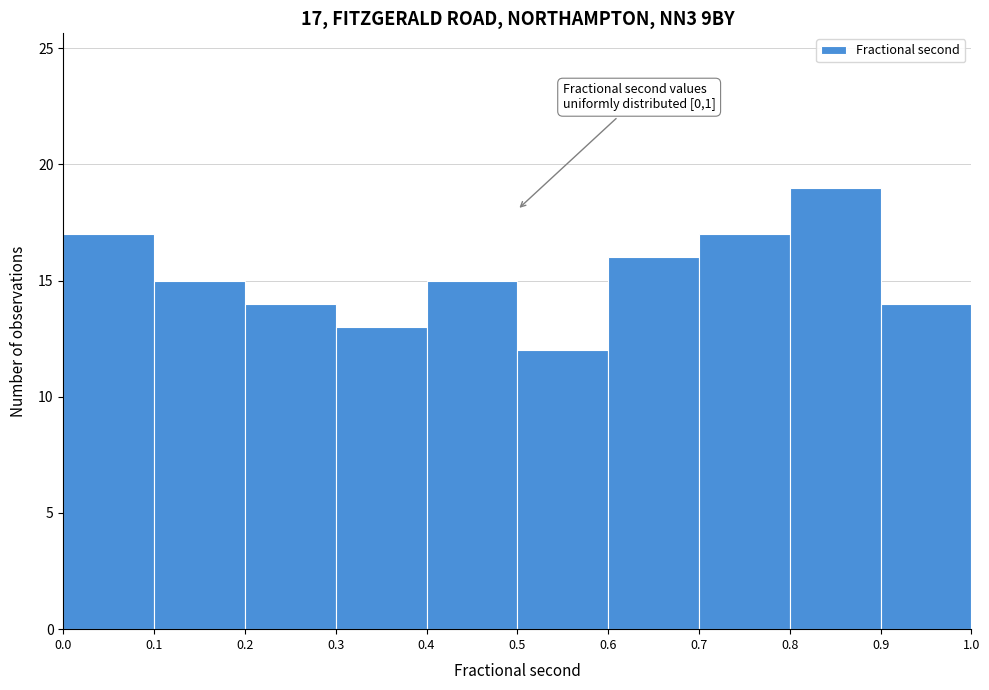

Over which range of the x-axis is the bar tallest?

0.8 to 0.9